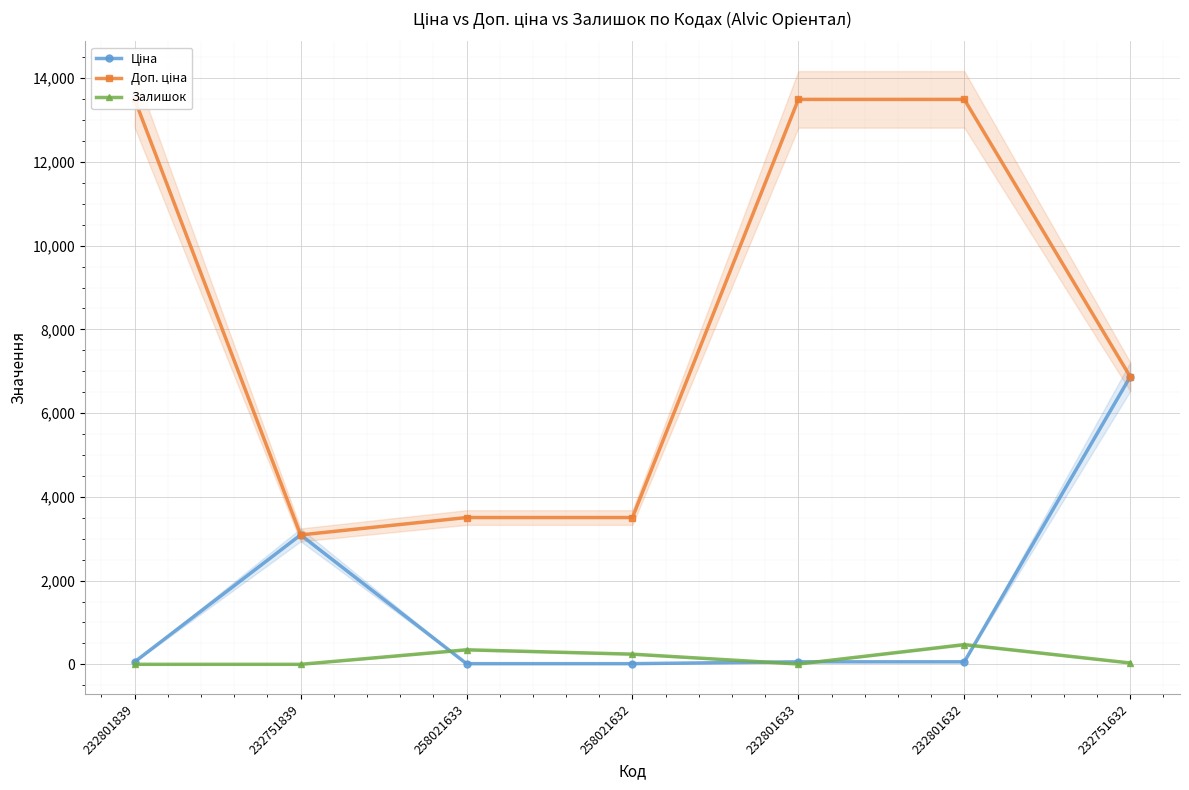

Which has a higher value, 232801633 or 232801632?

232801633